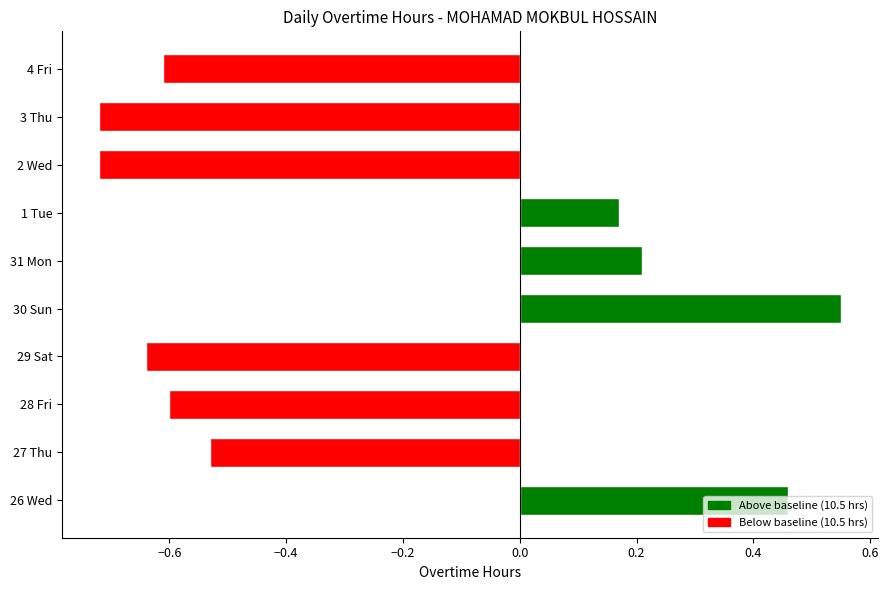

How many data points are less than 0?

6